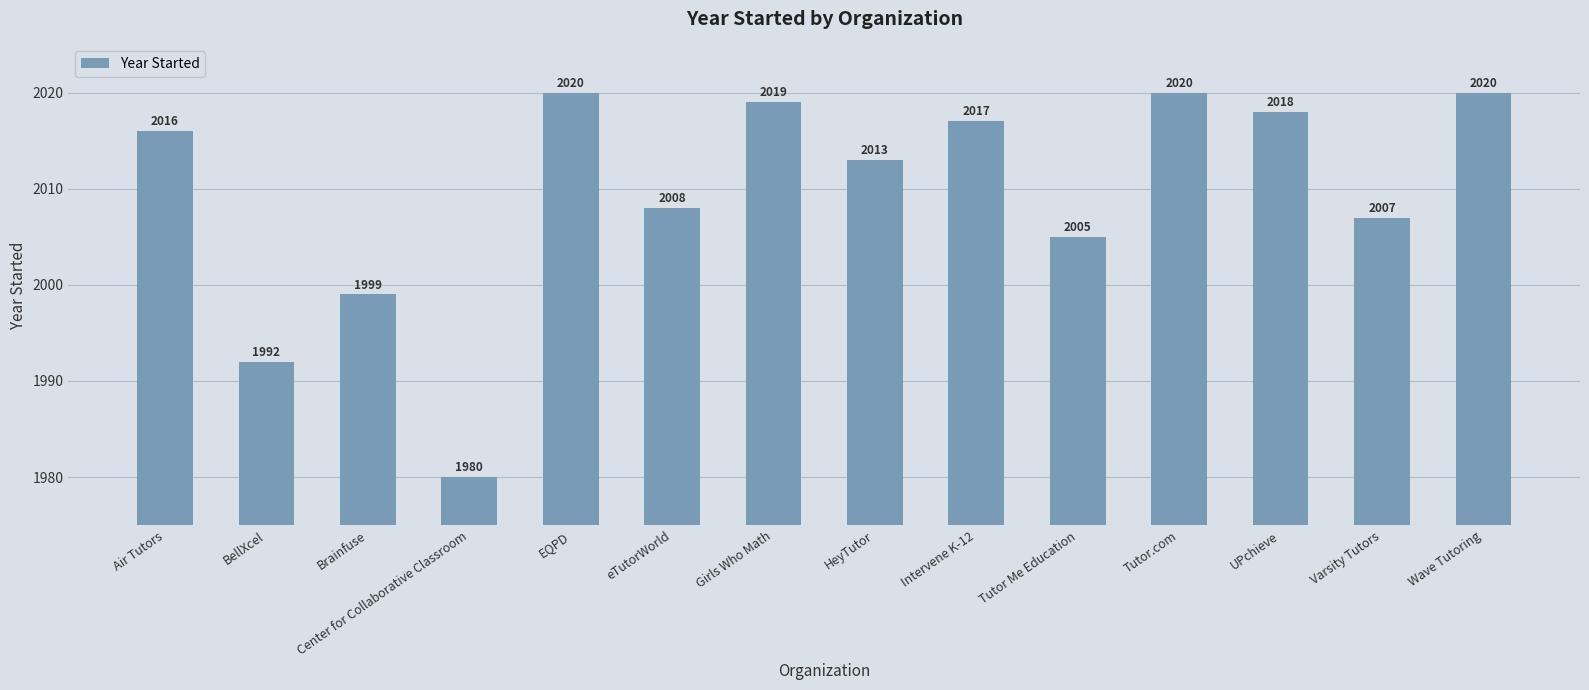

Which label corresponds to the smallest value in the chart?

Center for Collaborative Classroom